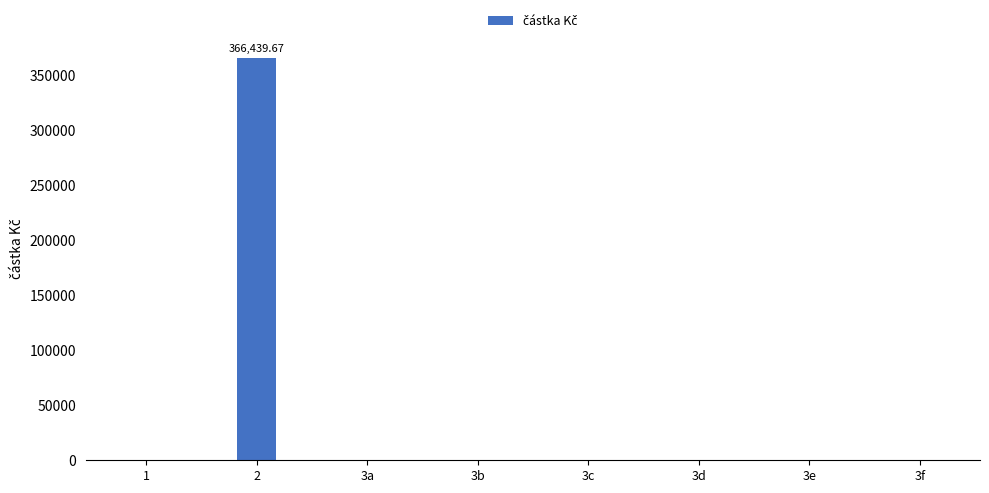

True or false: the data shows 0.0 at 3a.

True